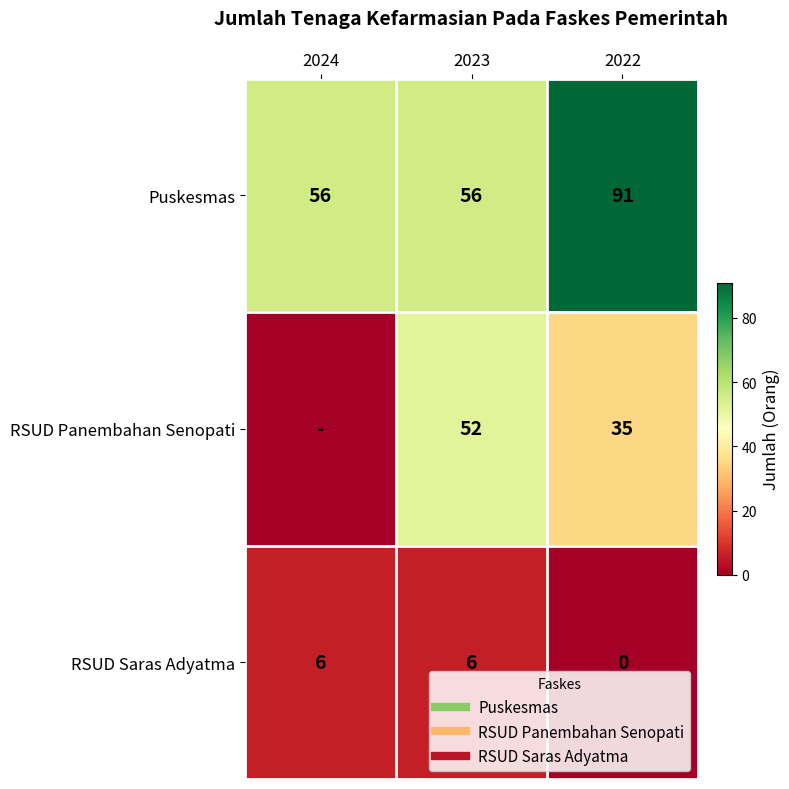

Which series changed the most between 2024 and 2022?

Puskesmas